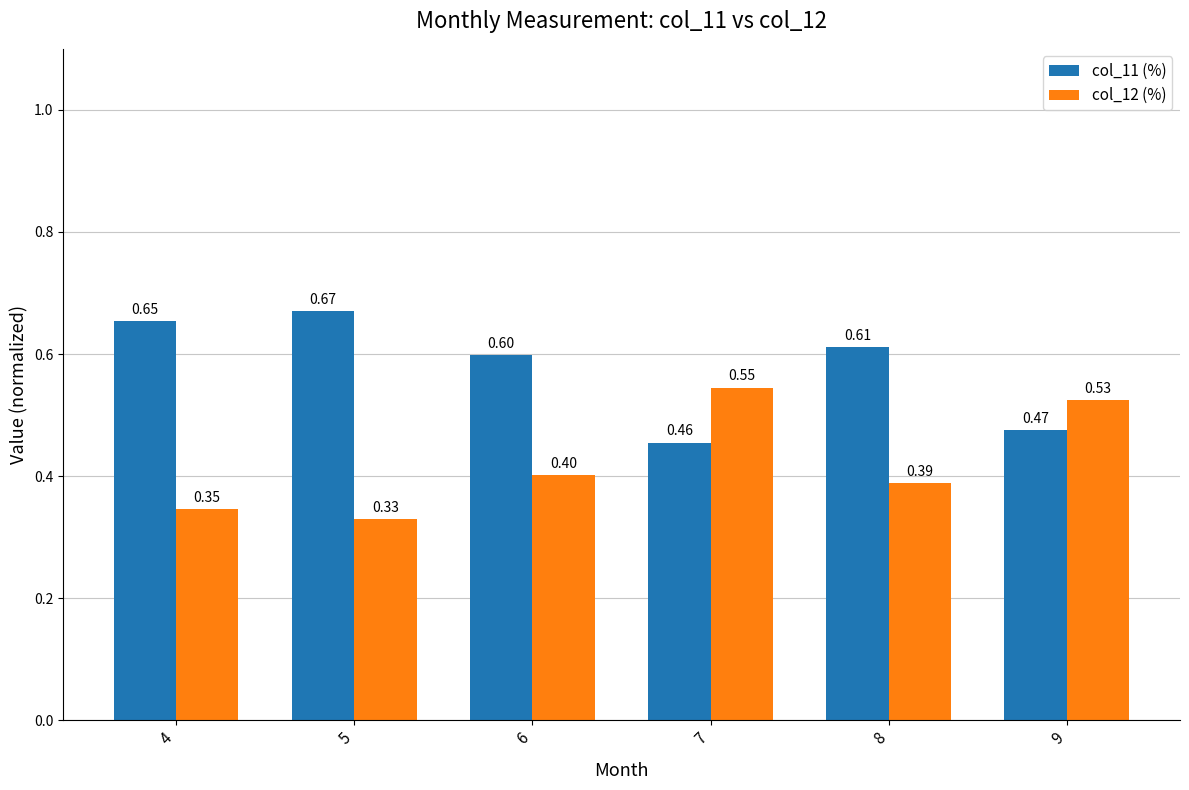

What is the difference between the col_11 (%) values at 7 and 5?

0.2